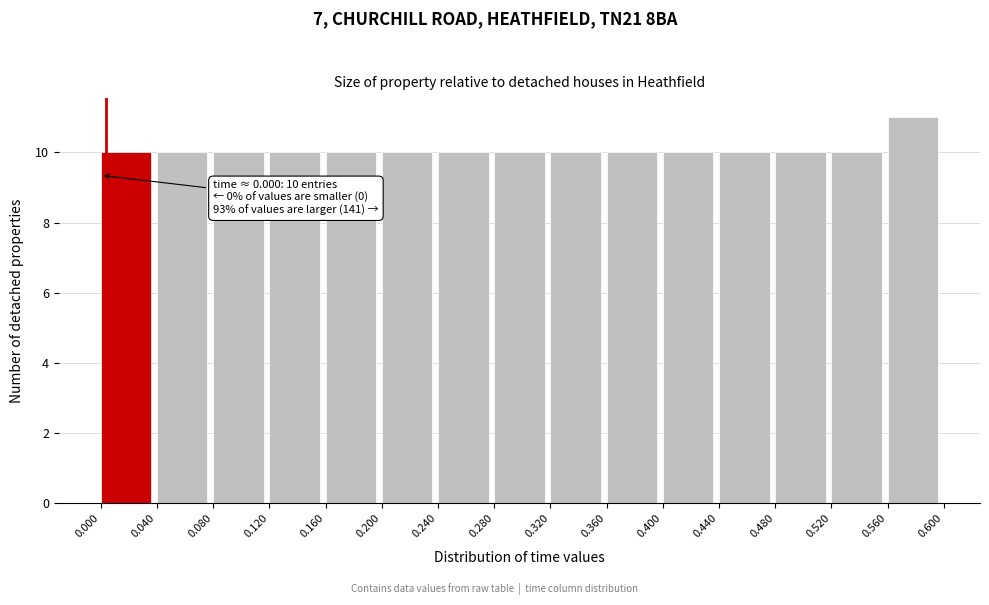

Which range on the x-axis has the tallest bar?

0.560 to 0.600